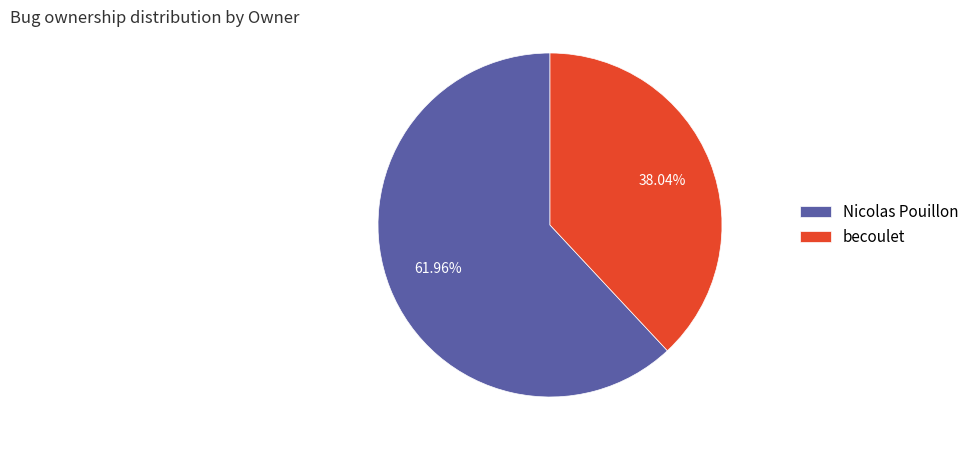

How many slices are in this pie chart?

2